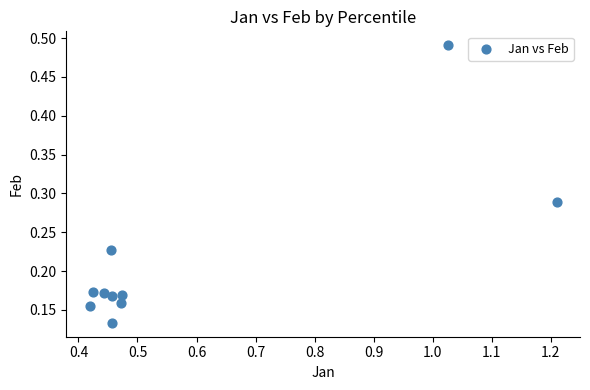

What is the average X value?

0.6